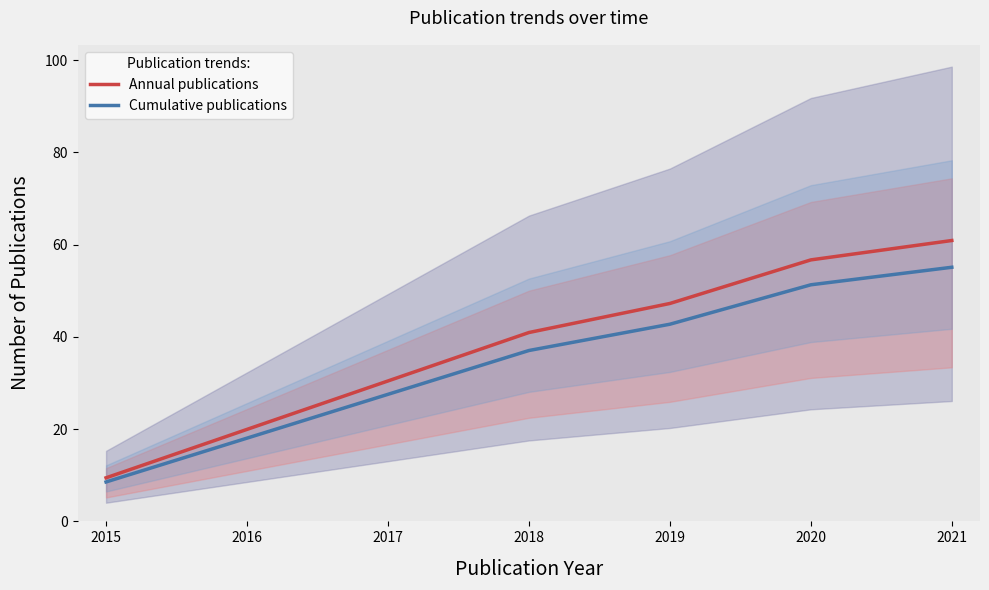

At which label does Annual publications reach its peak?

2021